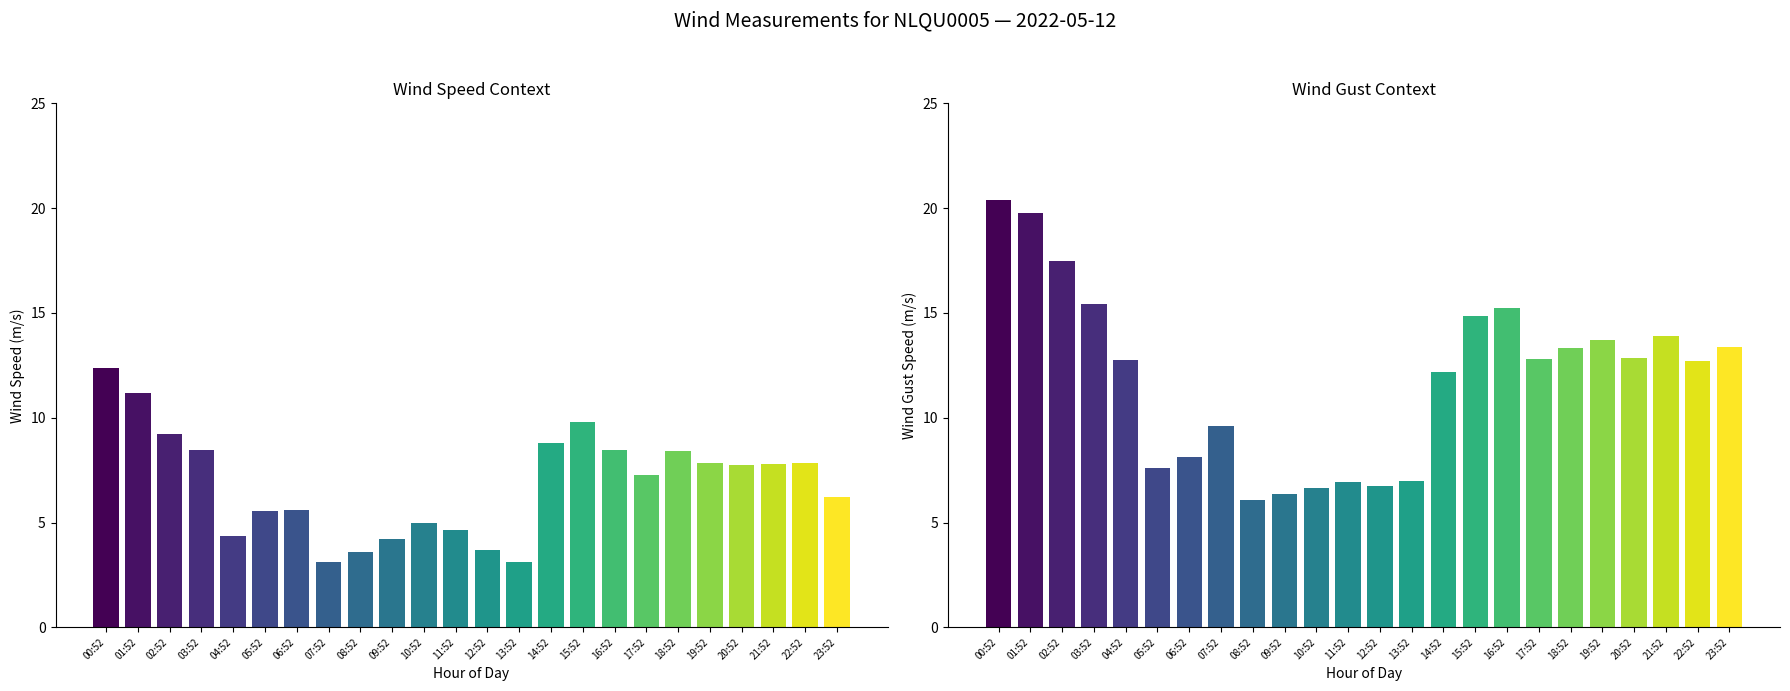

Reading left to right, transcribe all the data shown in this chart.

WIND_SPEED_GUST: 20.4	19.8	17.5	15.4	12.8	7.6	8.1	9.6	6.1	6.4	6.7	6.9	6.8	7.0	12.2	14.8	15.2	12.8	13.3	13.7	12.9	13.9	12.7	13.4
WIND_SPEED: 12.4	11.2	9.2	8.5	4.4	5.5	5.6	3.1	3.6	4.2	5.0	4.6	3.7	3.1	8.8	9.8	8.5	7.2	8.4	7.9	7.8	7.8	7.8	6.2